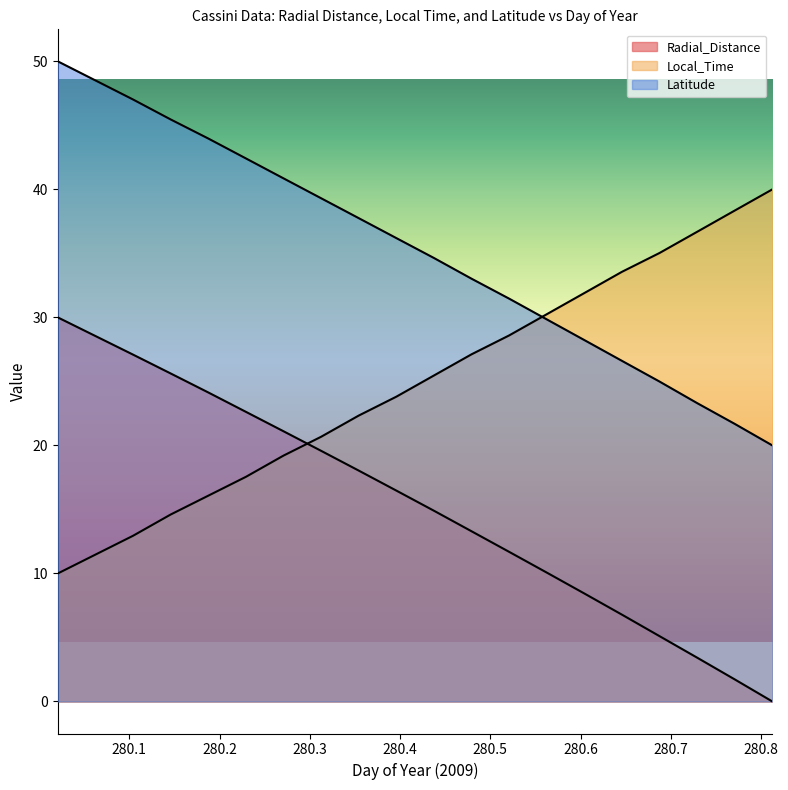

Which series has the largest range (max minus min)?

Radial_Distance